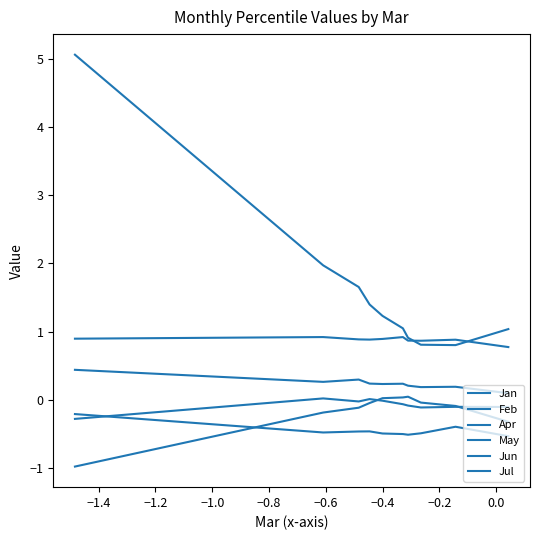

Does the chart have visible grid lines?

No